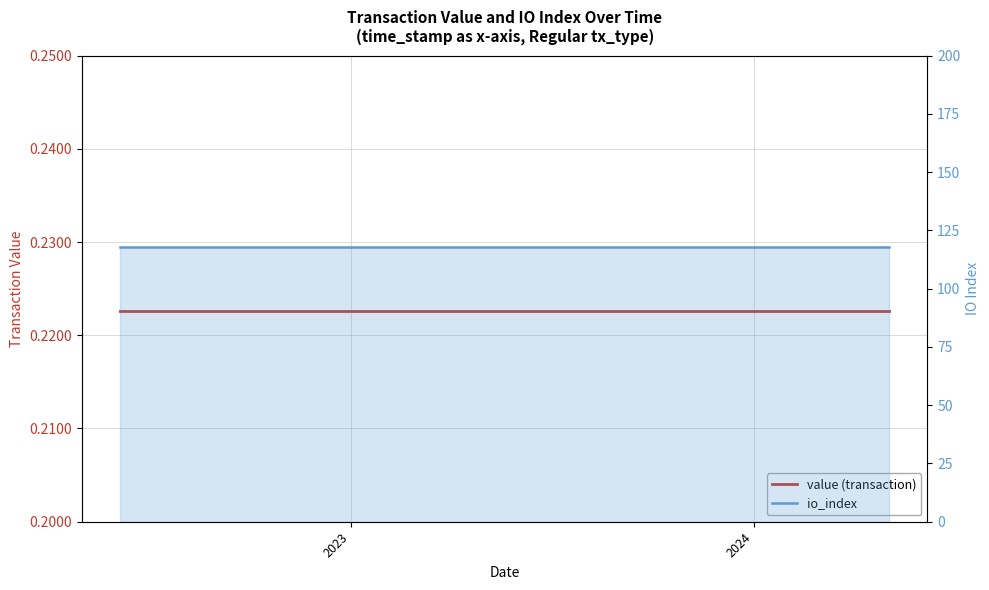

Which series has the largest total across all categories?

io_index